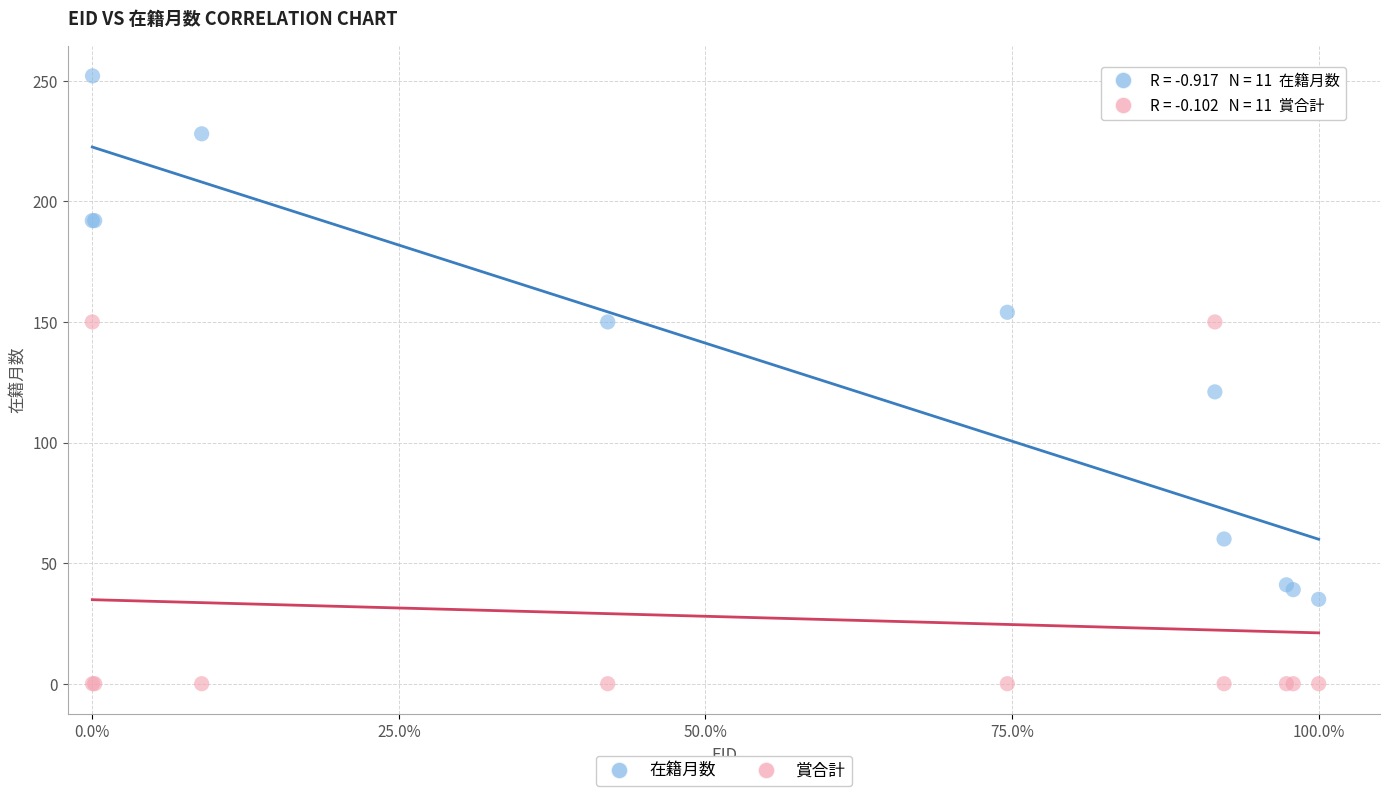

Which series contains the lowest Y value?

賞合計